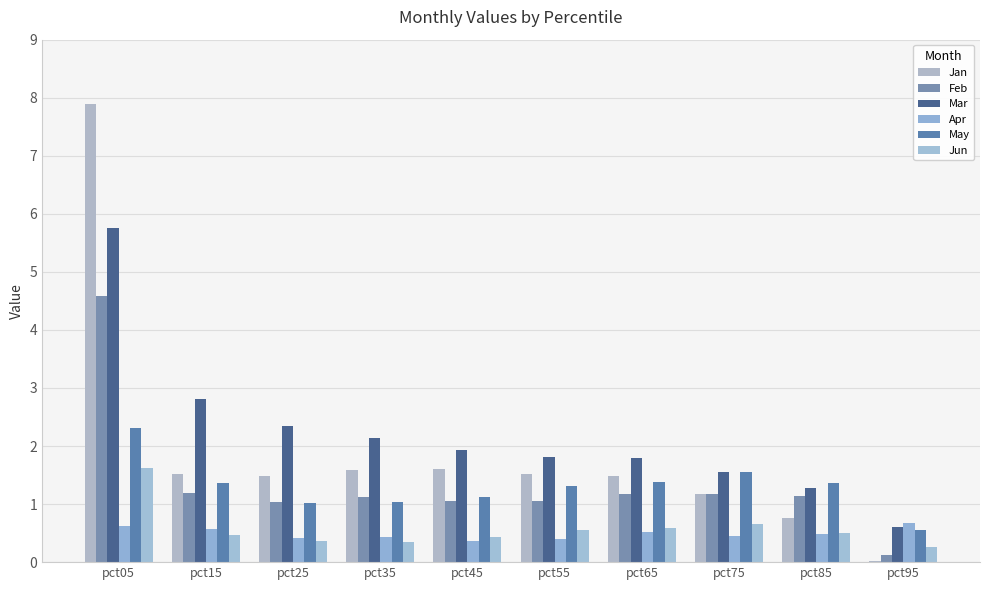

Reading left to right, transcribe all the data shown in this chart.

Jan: 7.9	1.5	1.5	1.6	1.6	1.5	1.5	1.2	0.8	0.0
Feb: 4.6	1.2	1.0	1.1	1.1	1.1	1.2	1.2	1.1	0.1
Mar: 5.8	2.8	2.3	2.1	1.9	1.8	1.8	1.6	1.3	0.6
Apr: 0.6	0.6	0.4	0.4	0.4	0.4	0.5	0.4	0.5	0.7
May: 2.3	1.4	1.0	1.0	1.1	1.3	1.4	1.6	1.4	0.6
Jun: 1.6	0.5	0.4	0.3	0.4	0.6	0.6	0.7	0.5	0.3